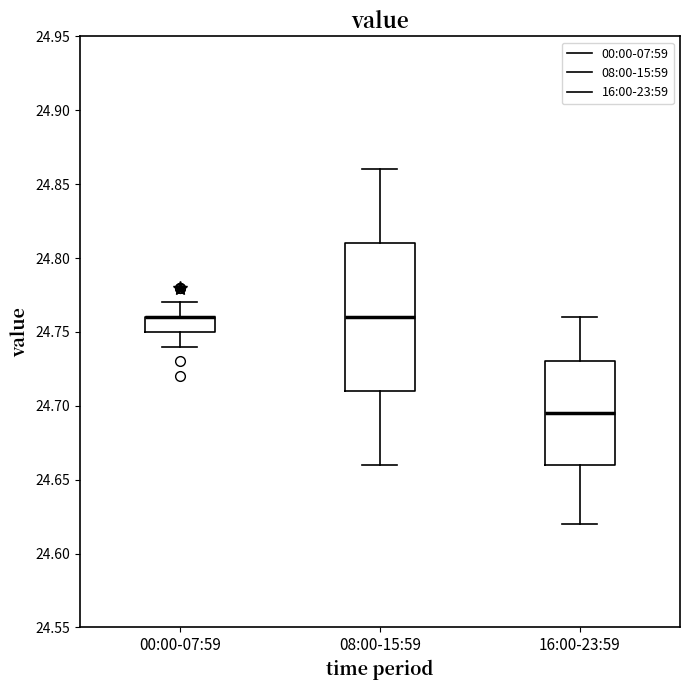

Which box is the tallest, from its lower edge to its upper edge?

08:00-15:59